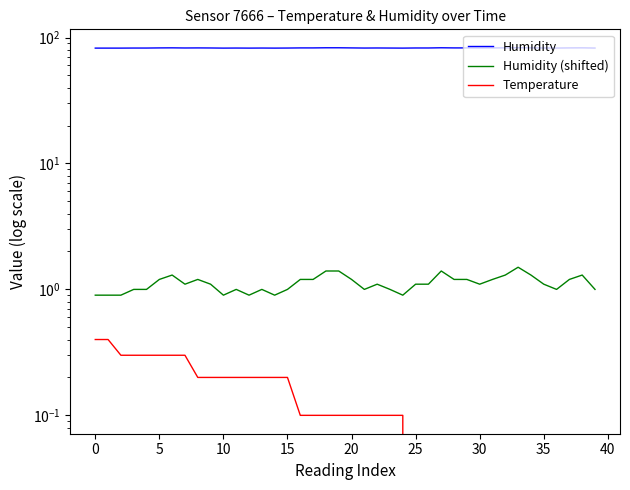

What is the approximate value of Humidity (shifted) at 38?

1.3